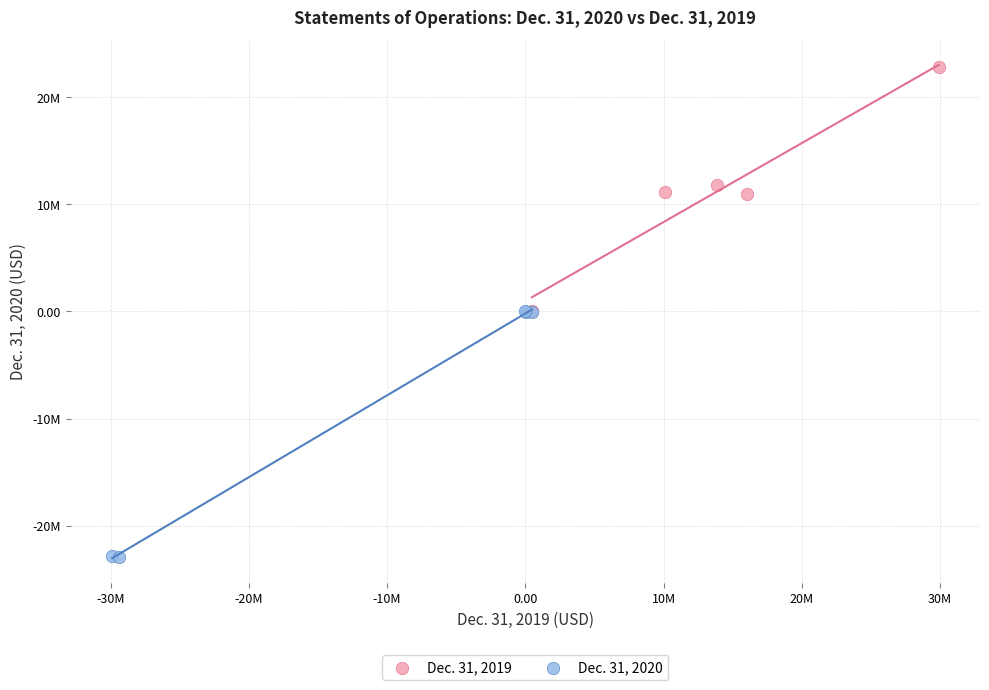

What are all the series names shown in the legend?

Dec. 31, 2019, Dec. 31, 2020